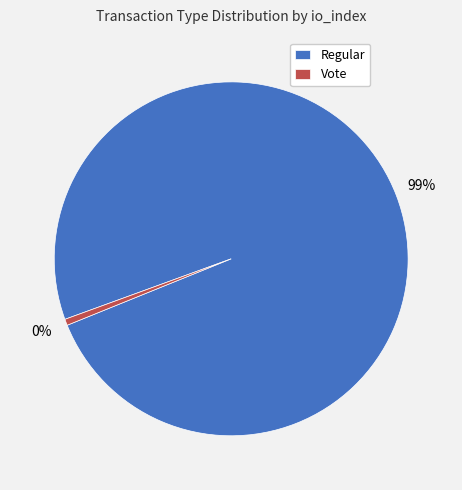

Is Regular (io_index=350) the majority of the pie?

Yes